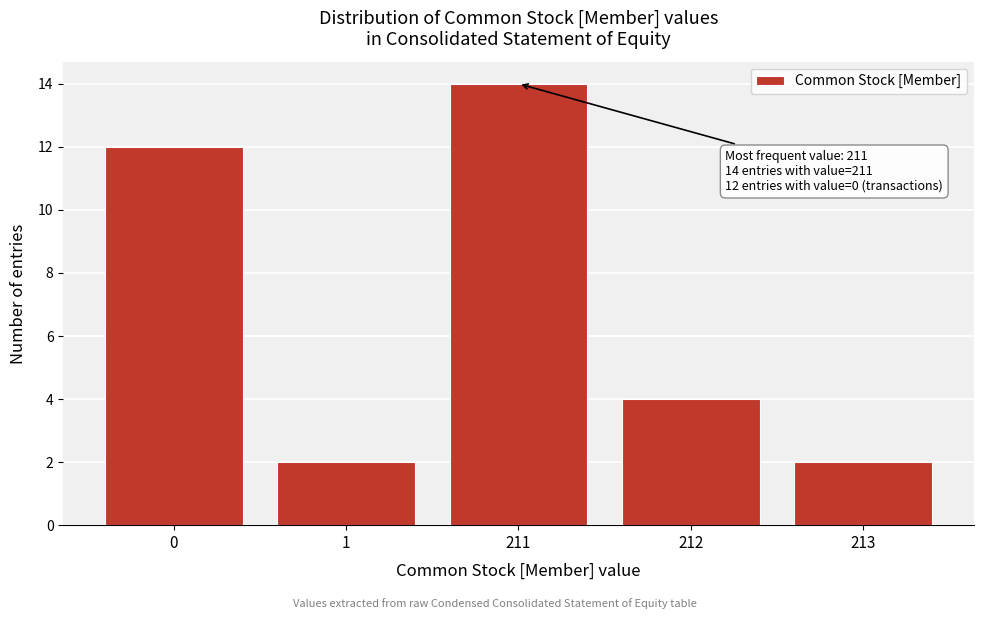

Reading right to left, transcribe all the data shown in this chart.

213=2	212=4	211=14	1=2	0=12